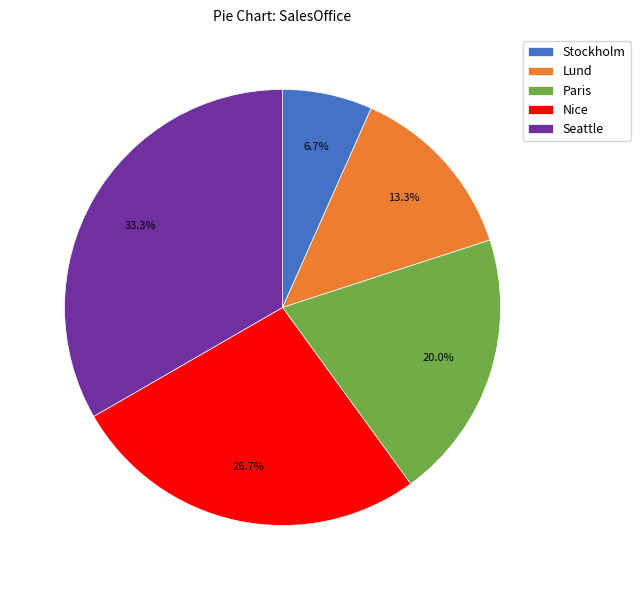

Approximately how many times larger is the value at Seattle compared to Stockholm?

5.0